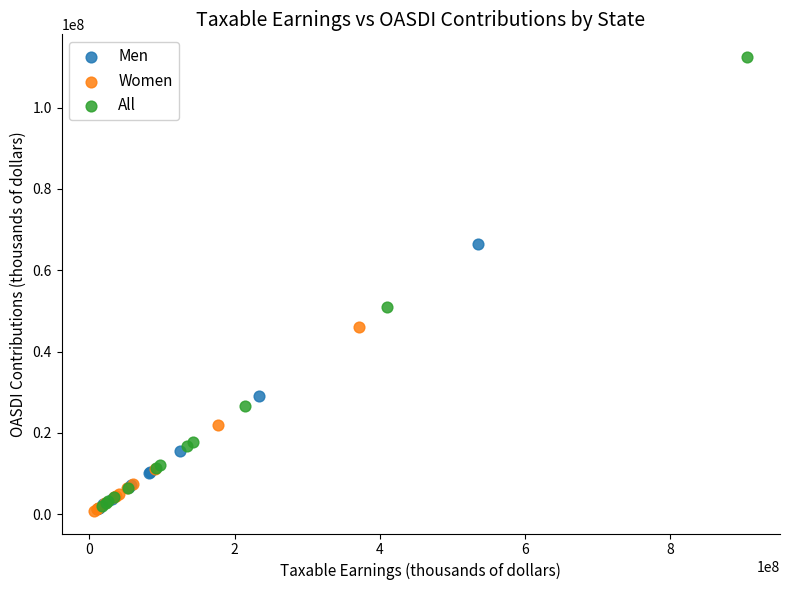

What are all the series names shown in the legend?

Men, Women, All